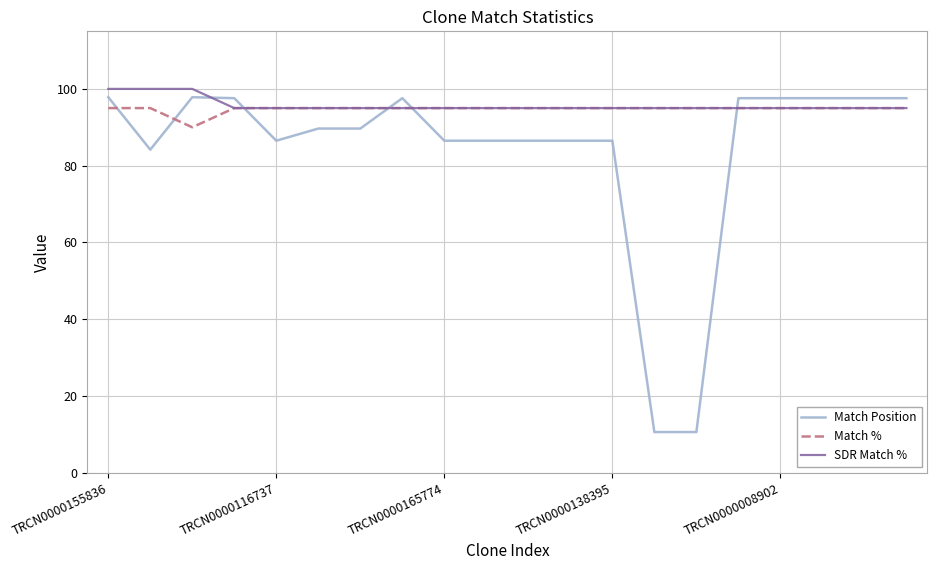

Rank the series by their maximum value, from highest to lowest.

SDR Match %, Match Position, Match %